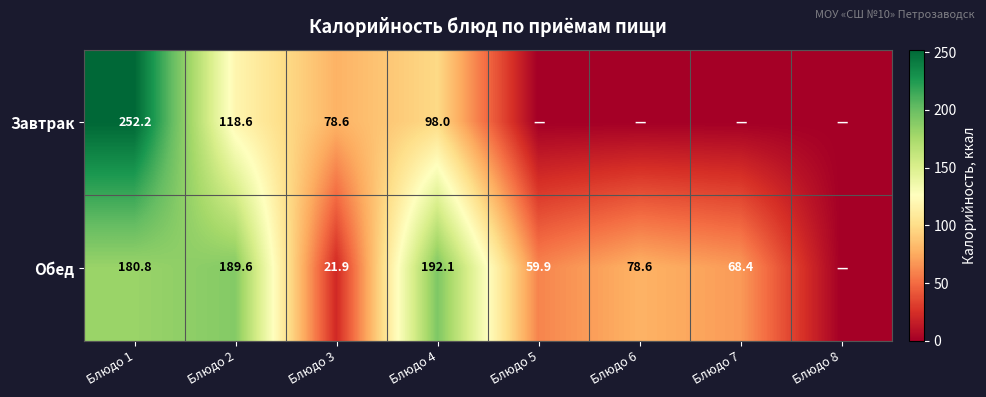

What is the difference between the Завтрак values at Блюдо 1 and Блюдо 4?

154.2